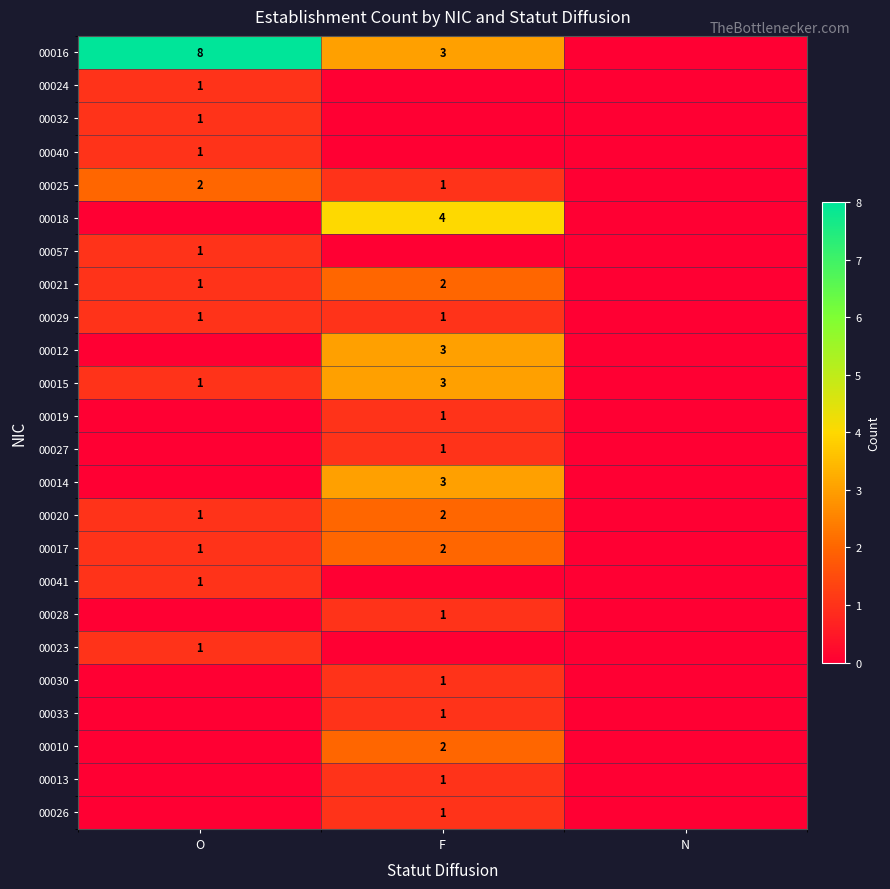

What is the total value across all series at F?

33